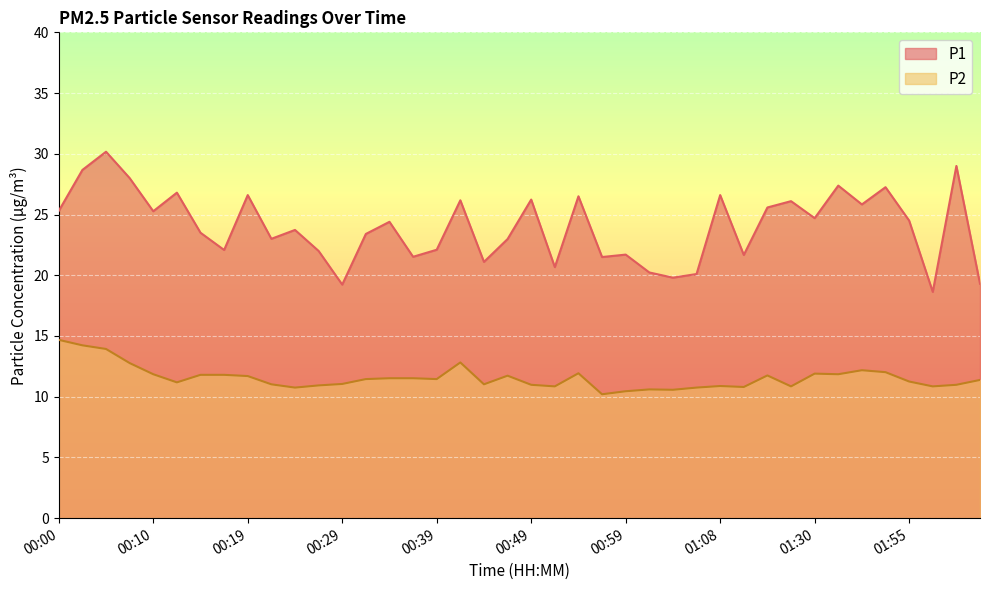

The P2 series shows 4.4 at 00:54. True or false?

False